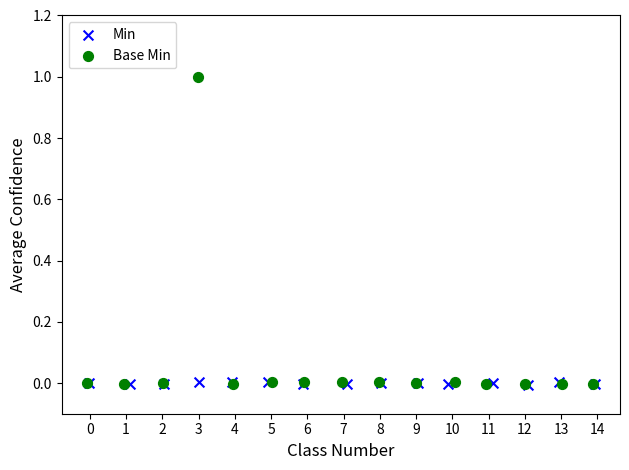

Which series contains the highest Y value?

Base Min